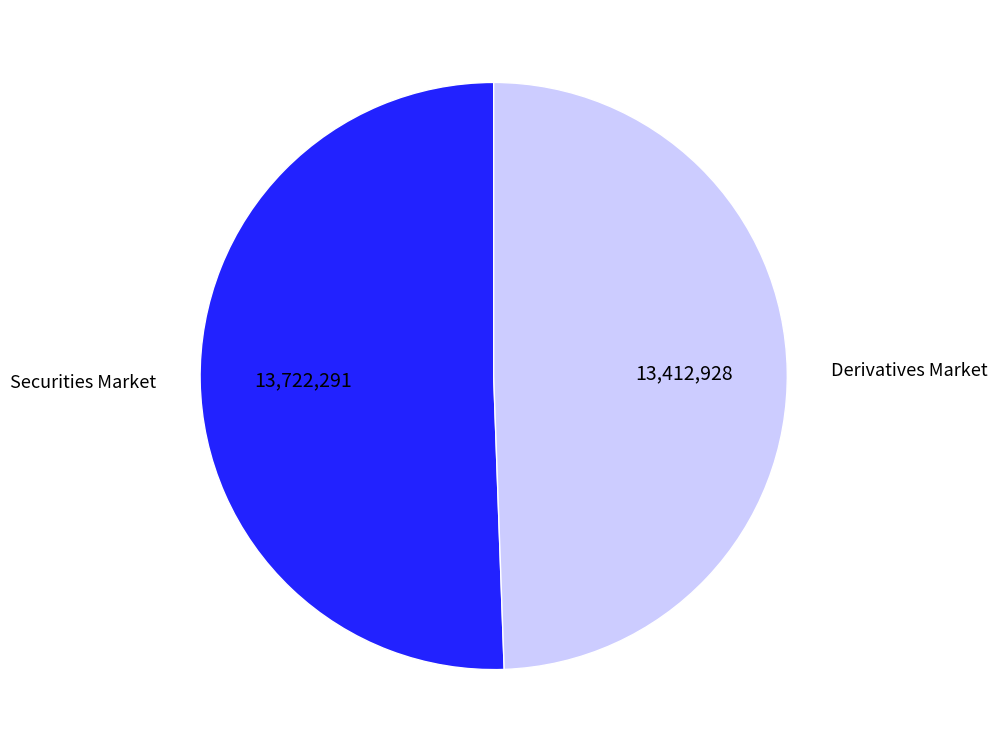

The Derivatives Market slice represents 35% of the pie. True or false?

False